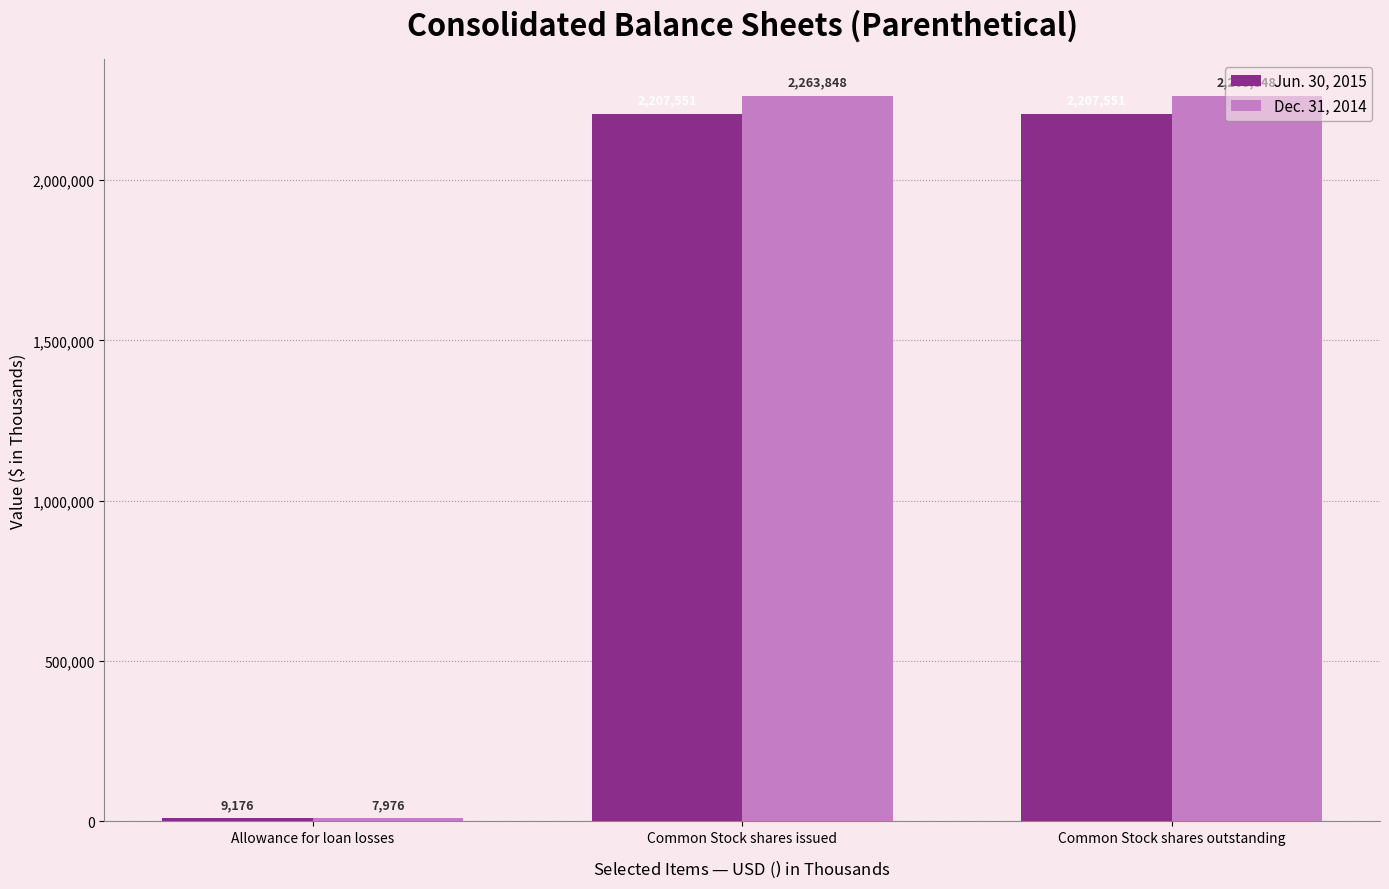

Rank the series by their average value, from lowest to highest.

Jun. 30, 2015, Dec. 31, 2014